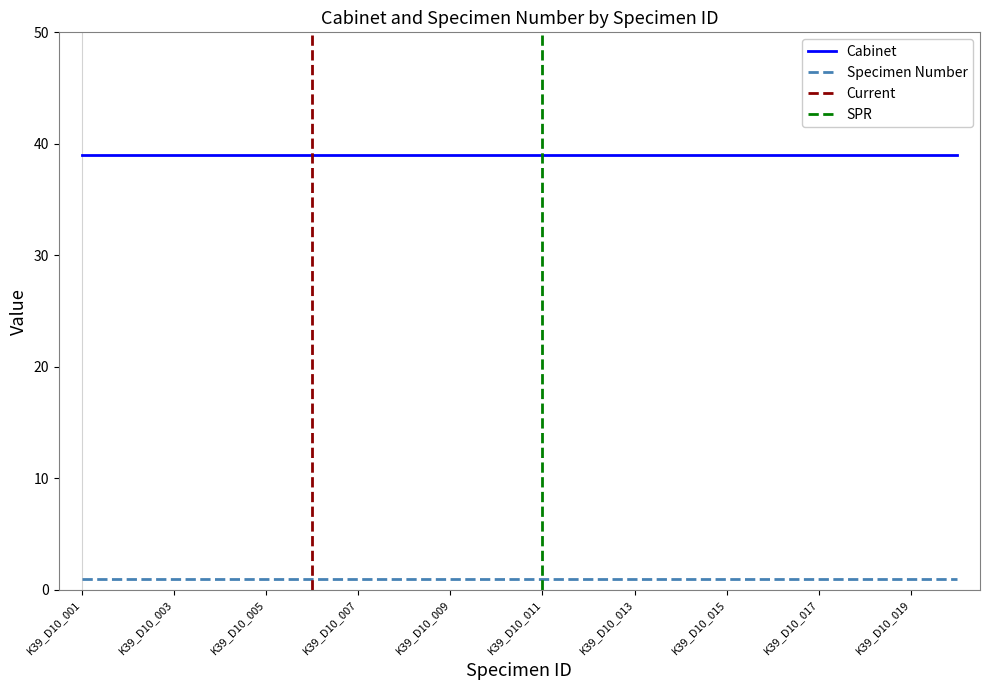

Rank the series by their maximum value, from lowest to highest.

Specimen Number, Cabinet